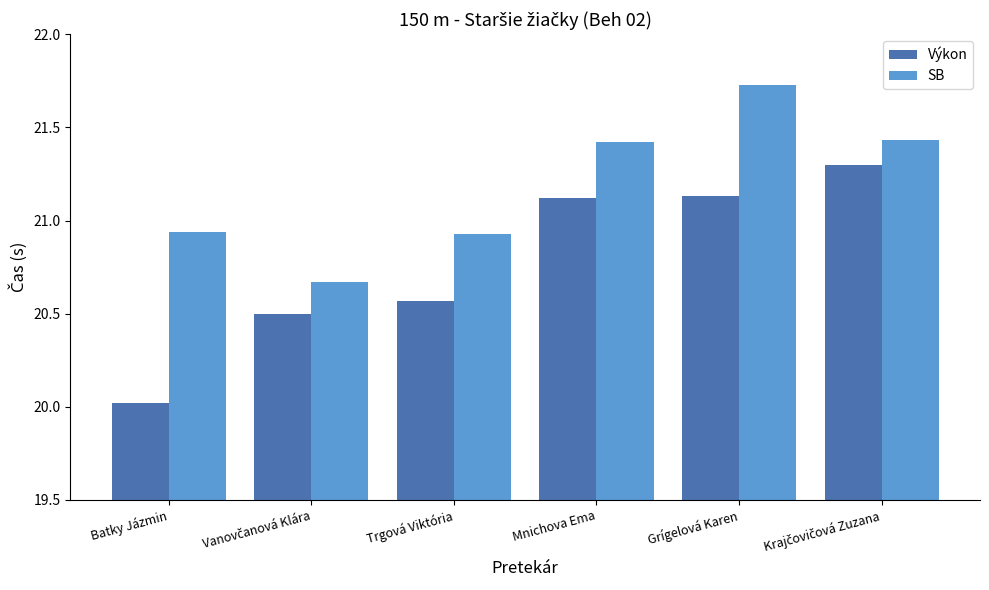

The value of Výkon at Trgová Viktória is 8.9. True or false?

False